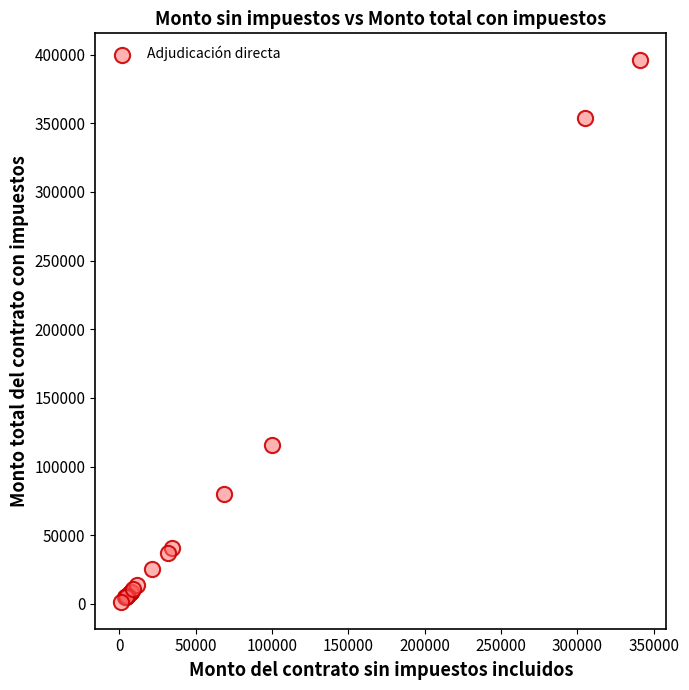

What Y value in the scatter plot is closest to 198698?

116000.0